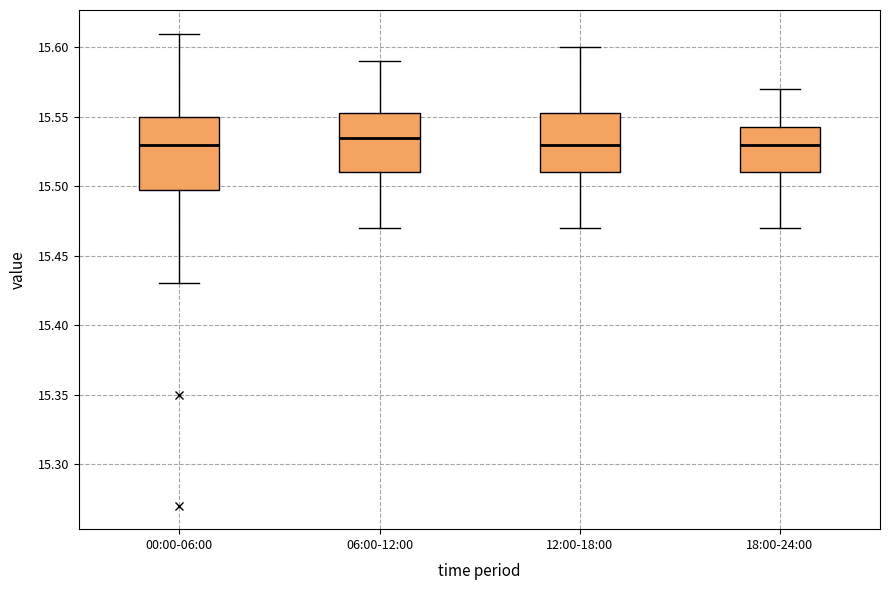

Where is the lower edge of the box for 06:00-12:00 on the y-axis? The values are not printed on the chart, so give them approximately, as read against the axis.

15.510